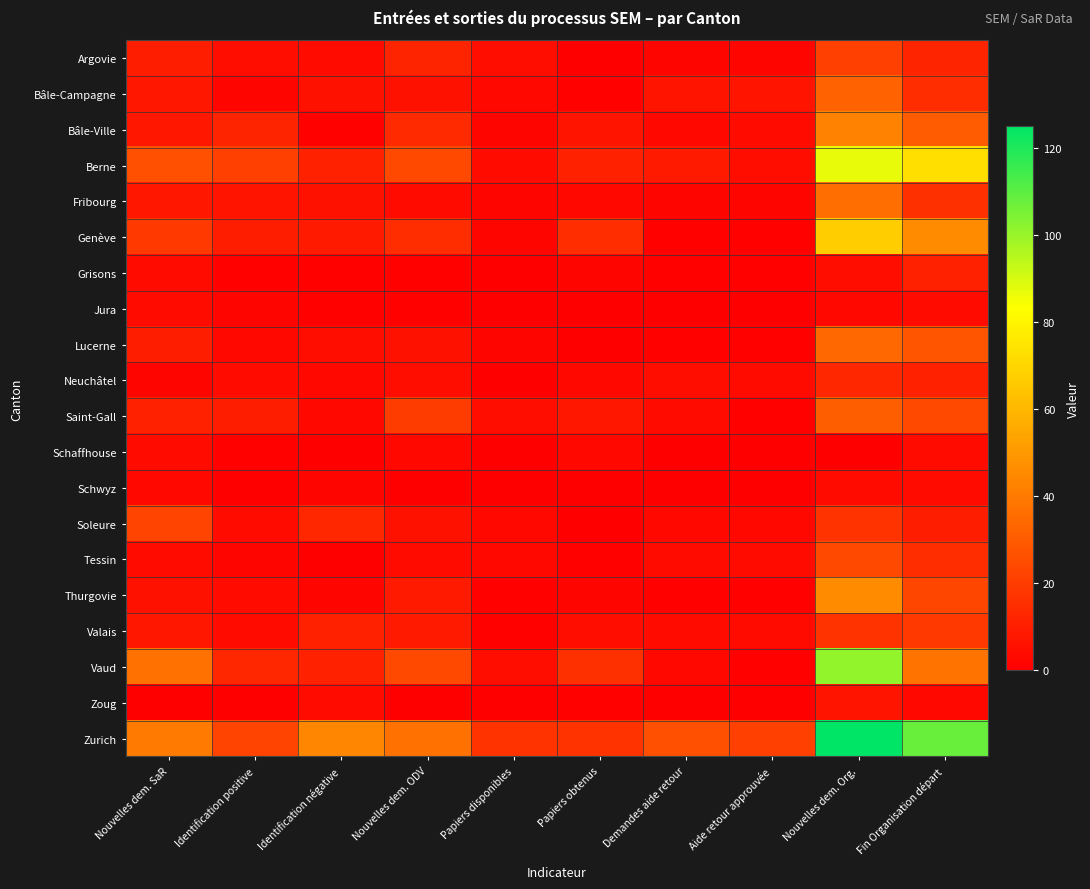

Which series has the largest total across all categories?

Zurich